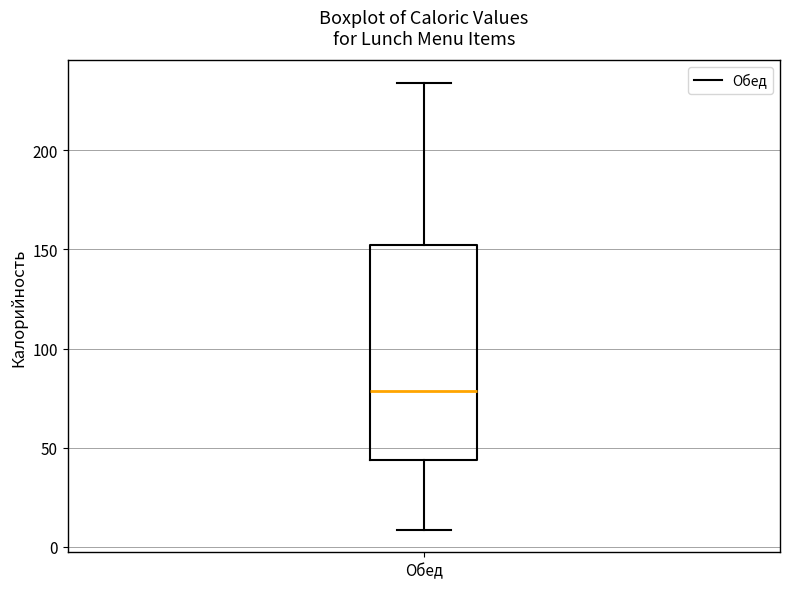

Read this box plot against the y-axis: the position of the median line, the range covered by the box, and the ends of both whiskers. The values are not printed on the chart, so give them approximately, as read against the axis.

median 80, box 45 to 150, whiskers 10 to 235